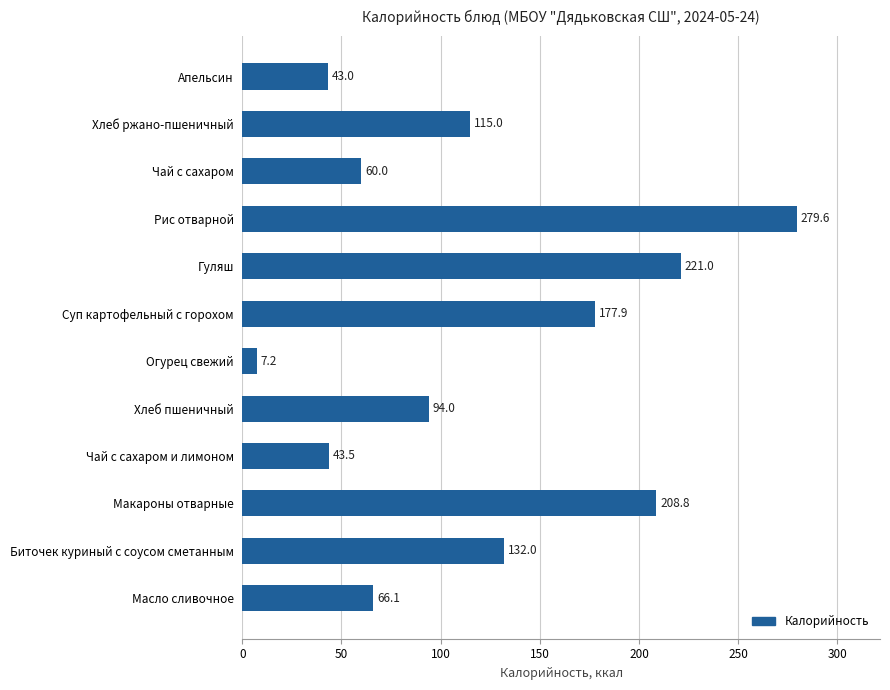

At which category does the chart reach its peak across all series?

Рис отварной